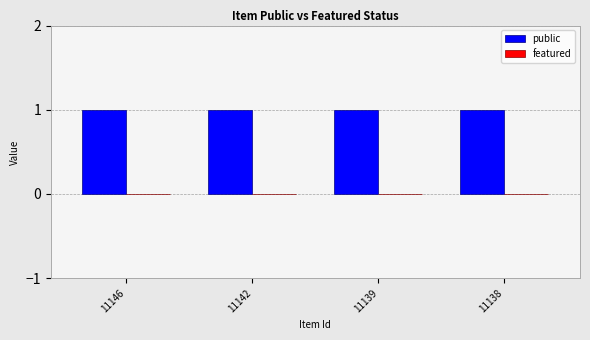

List the labels in order of public value, smallest first.

11146, 11142, 11139, 11138